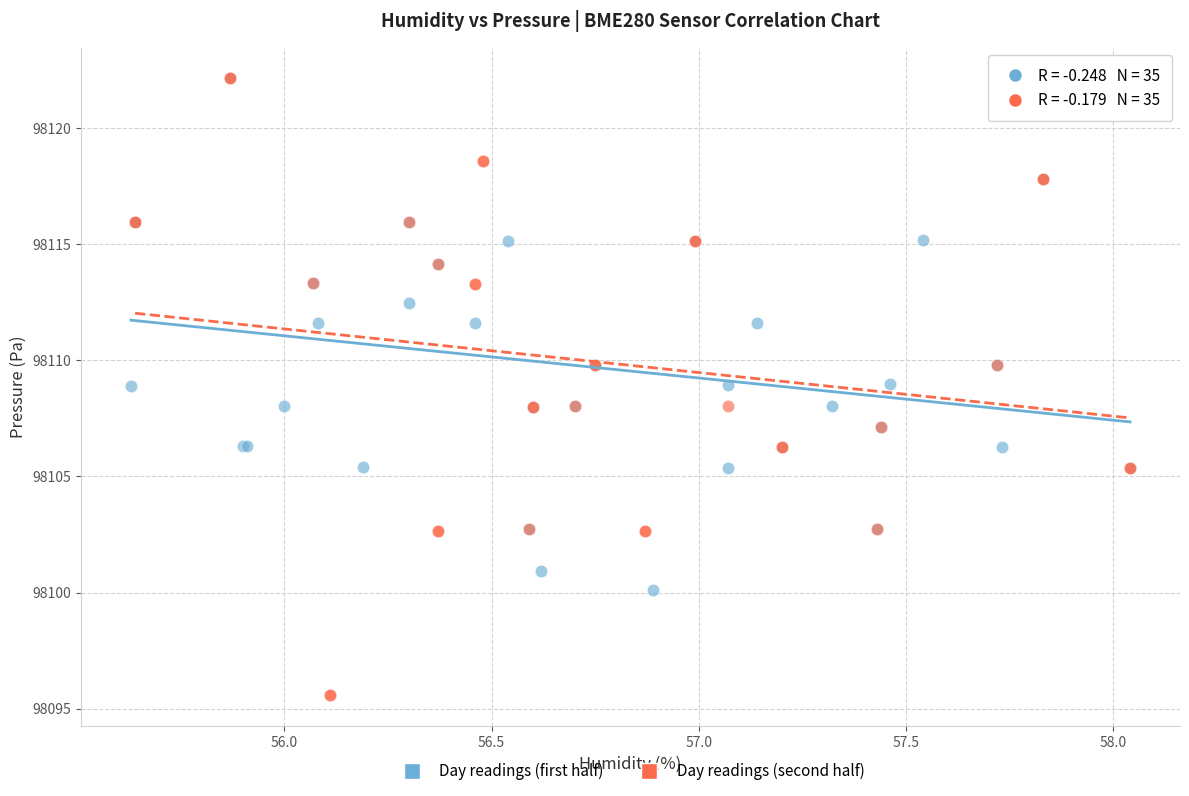

Which series reaches the minimum Y coordinate?

Day readings (second half)